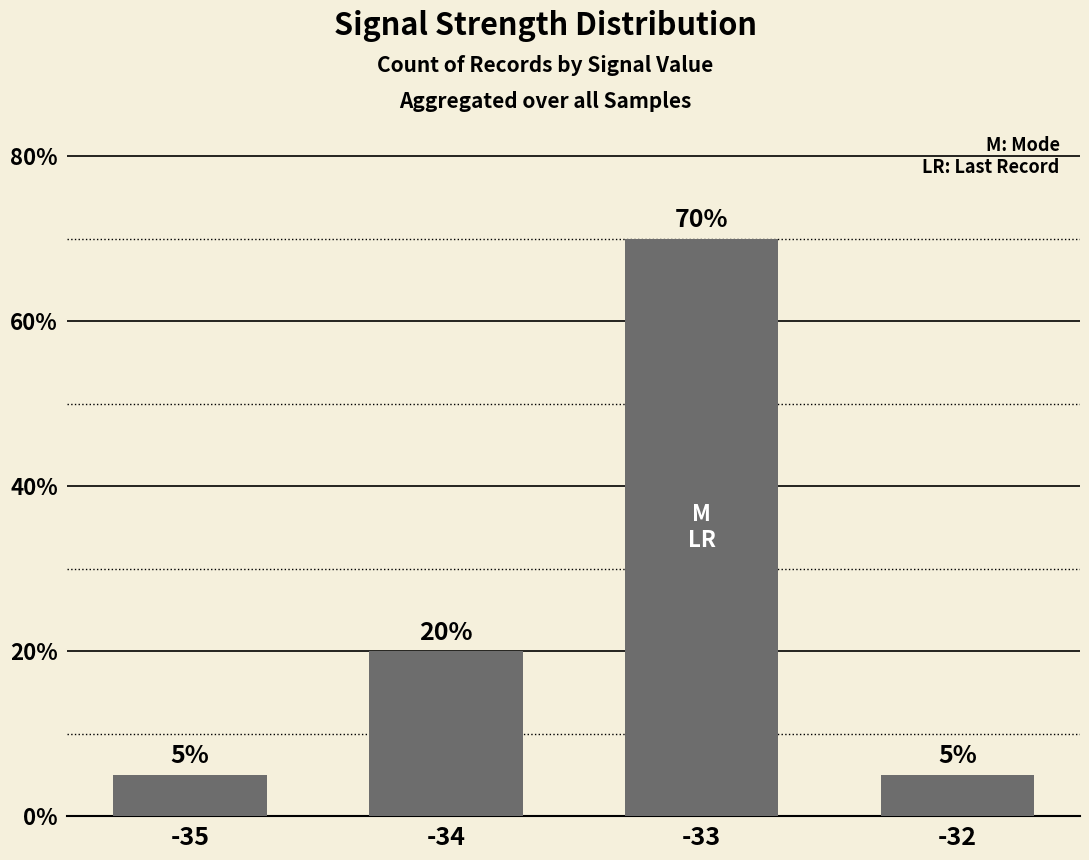

How many categories are shown in the chart?

4